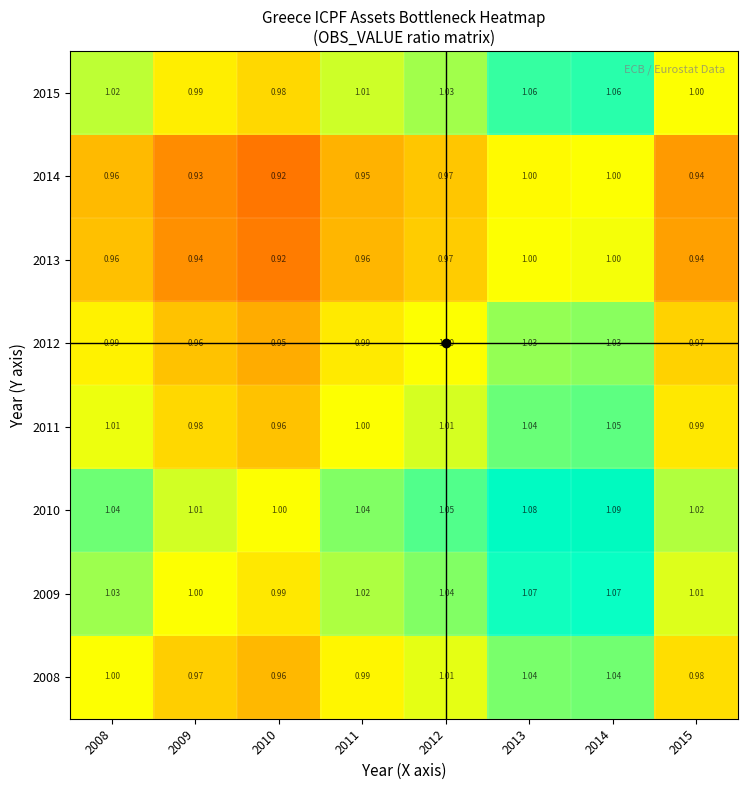

How many series are shown in this chart?

8